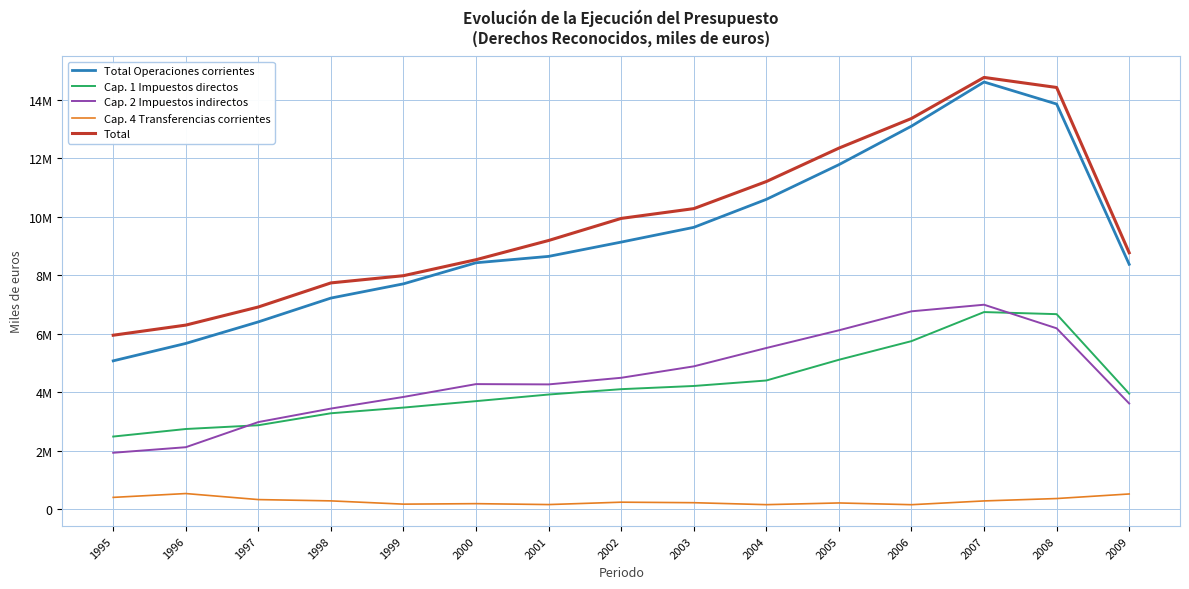

Which has a higher value, 2004 or 1999?

2004